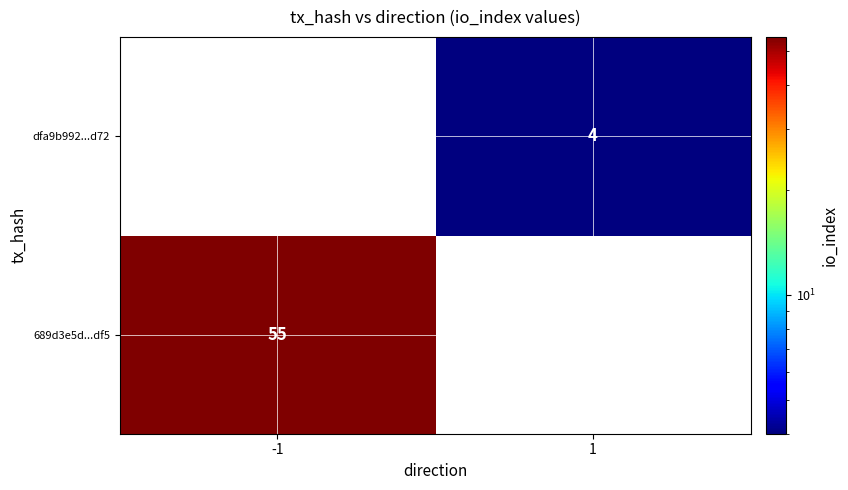

Is it true that 689d3e5d...df5 equals 20 at -1?

False